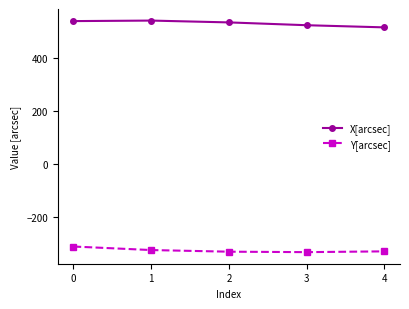

List the series in order of their overall mean, lowest first.

Y[arcsec], X[arcsec]